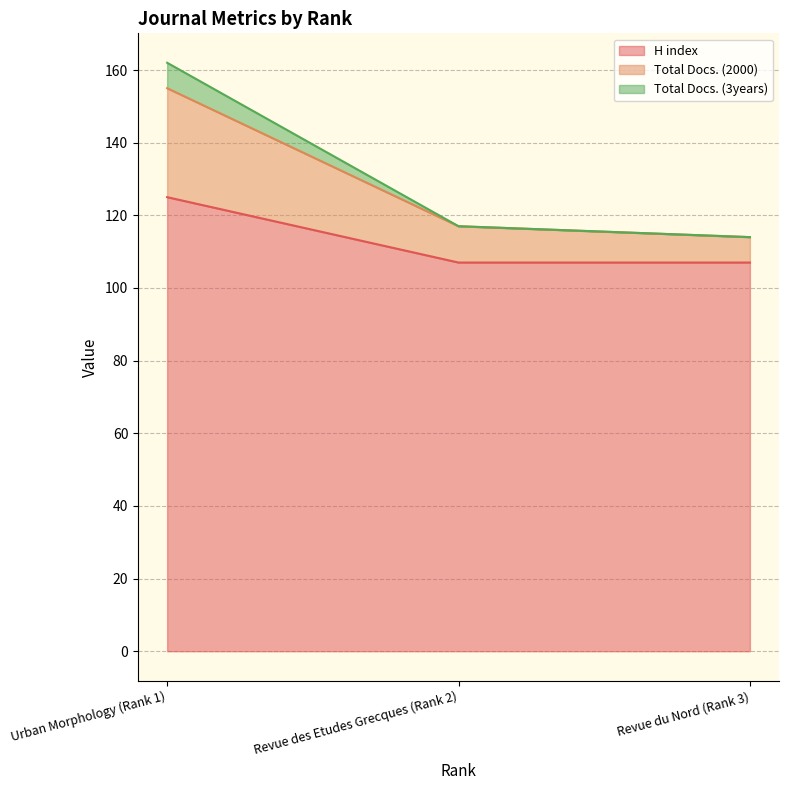

How many distinct data groups are displayed?

3